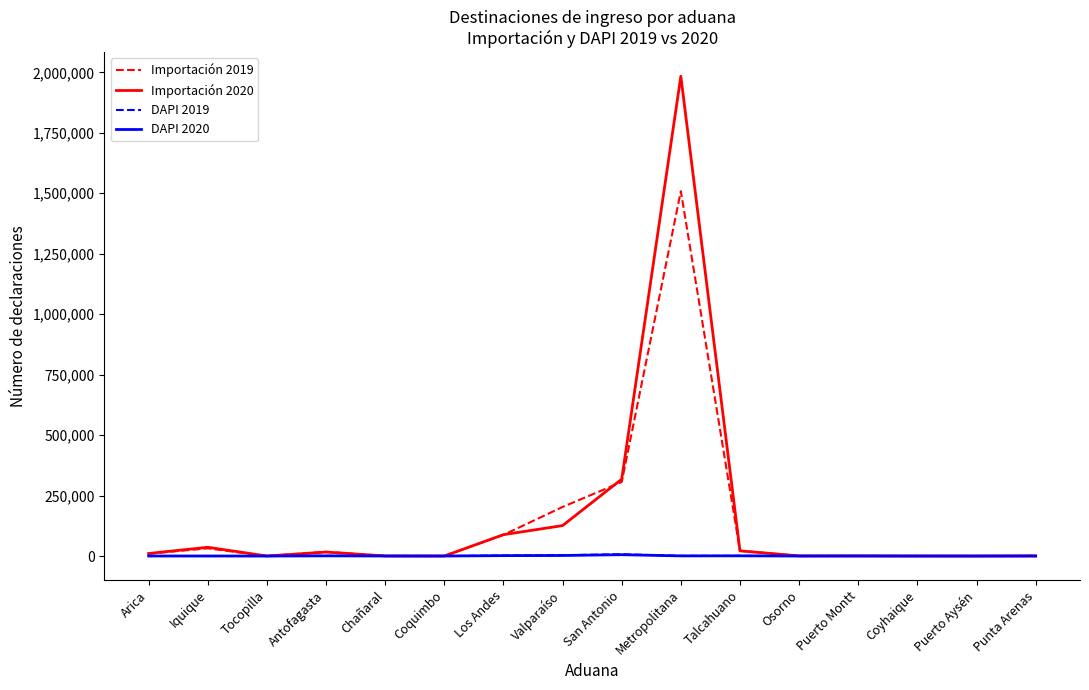

Which series has the largest range (max minus min)?

Importación 2020